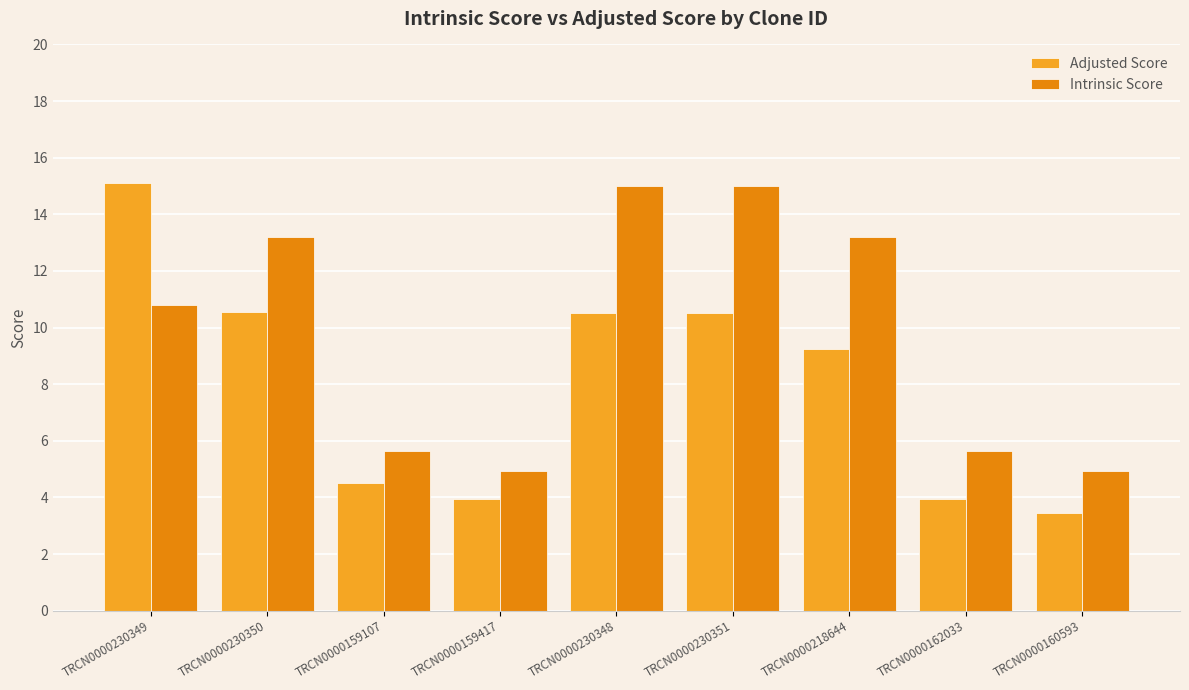

What is the label of the 9th bar from the left?

TRCN0000160593